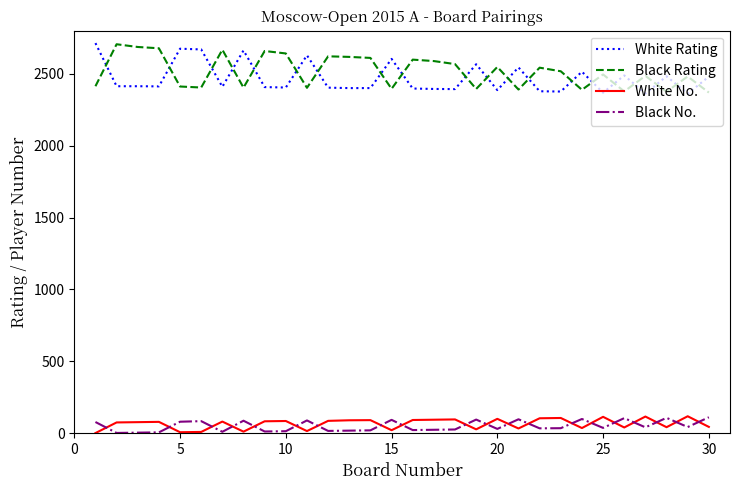

What is the sum of all Black No. values?

1519